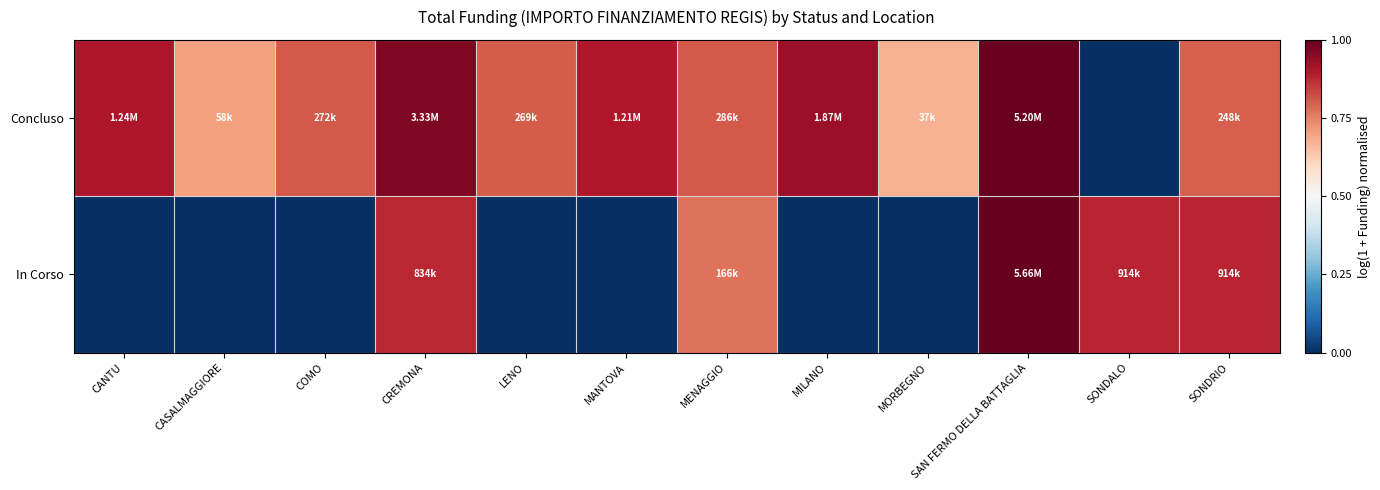

What is the spread (max minus min) of values at COMO?

0.8